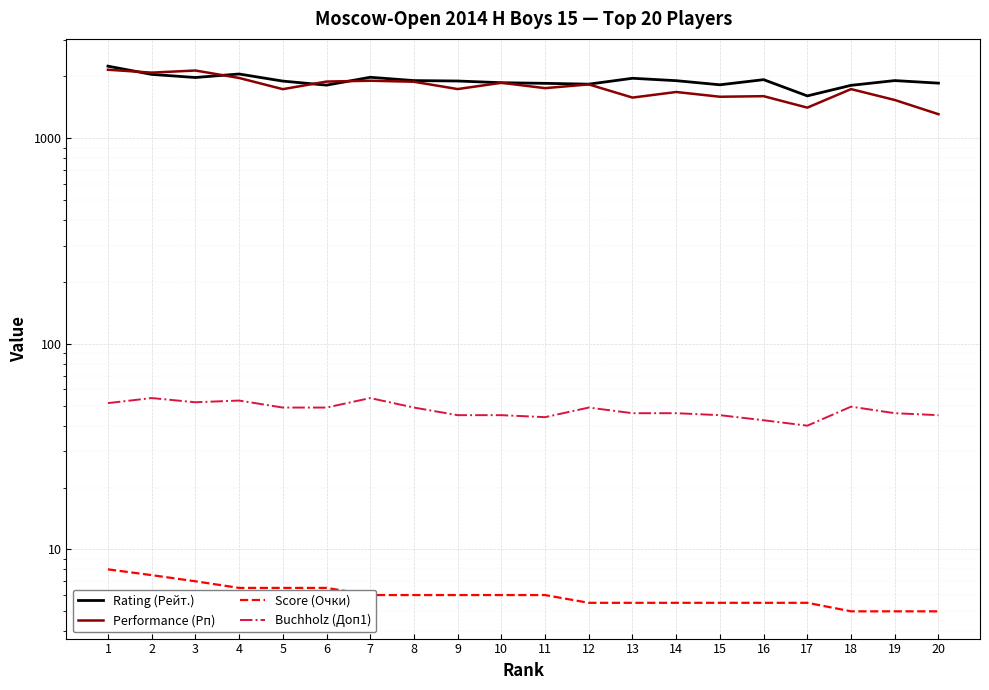

At how many categories does at least one series exceed 1650?

19